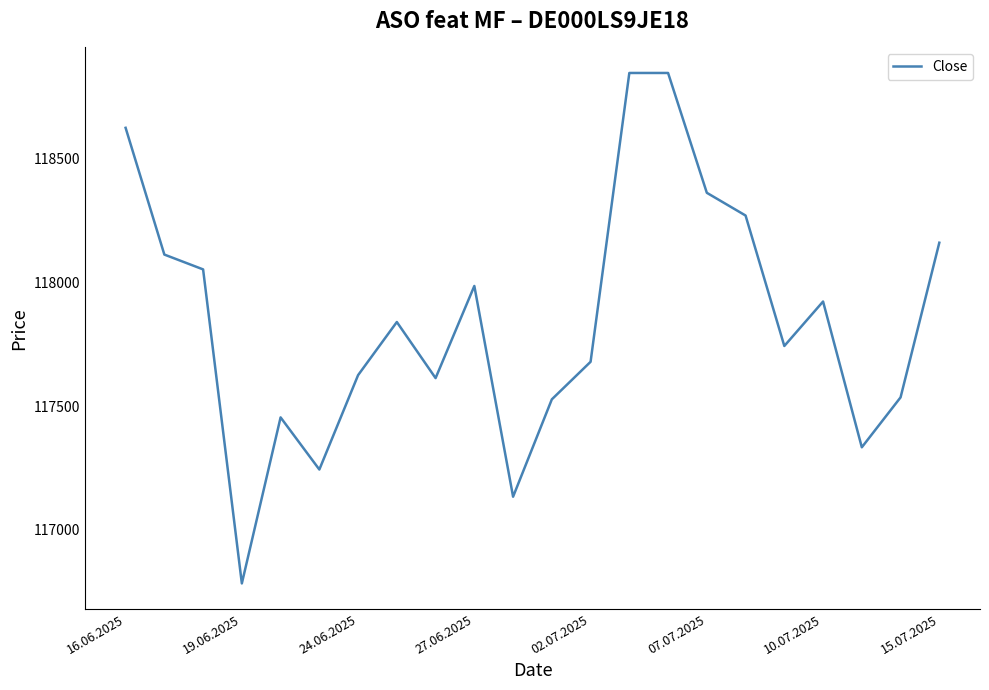

What is the minimum value shown in the chart?

116782